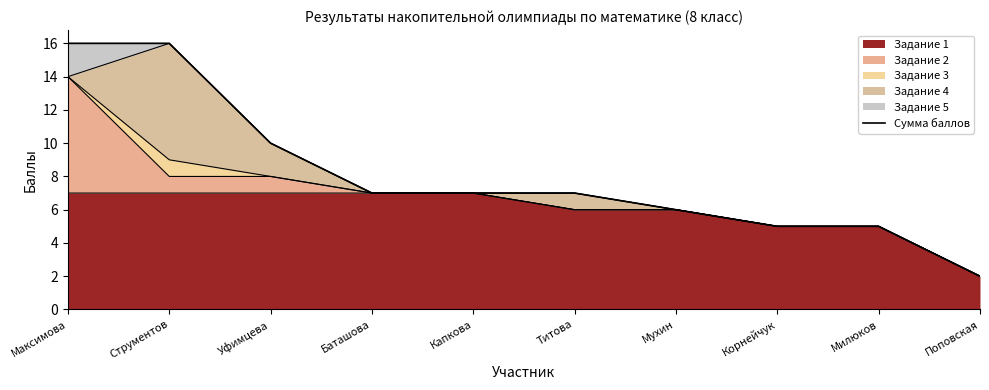

True or false: the data shows 5 at Титова.

False